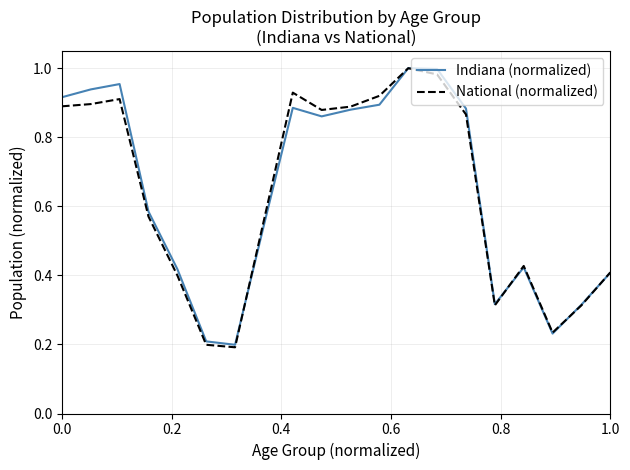

What is the value of the National (normalized) point at the 1st from the left?

0.9